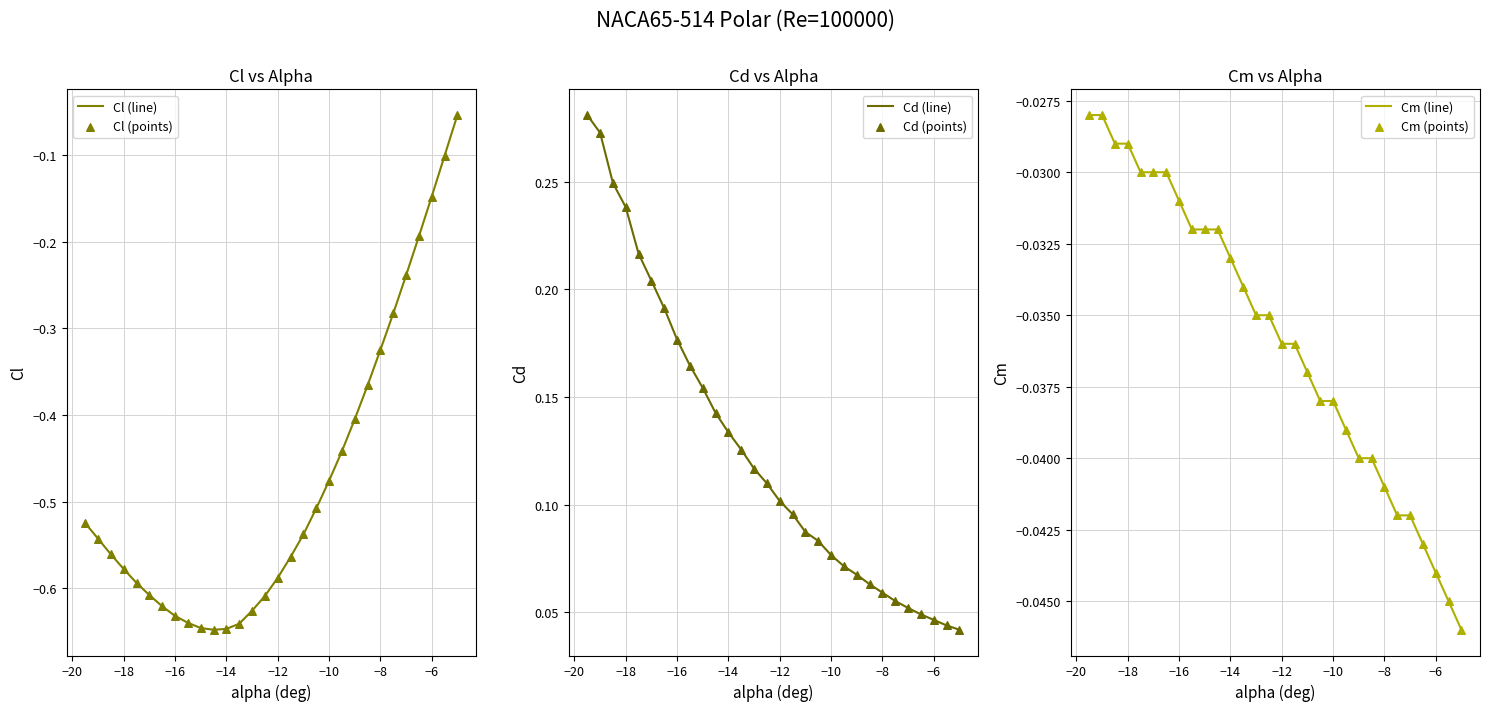

At how many categories does at least one series exceed 0?

30